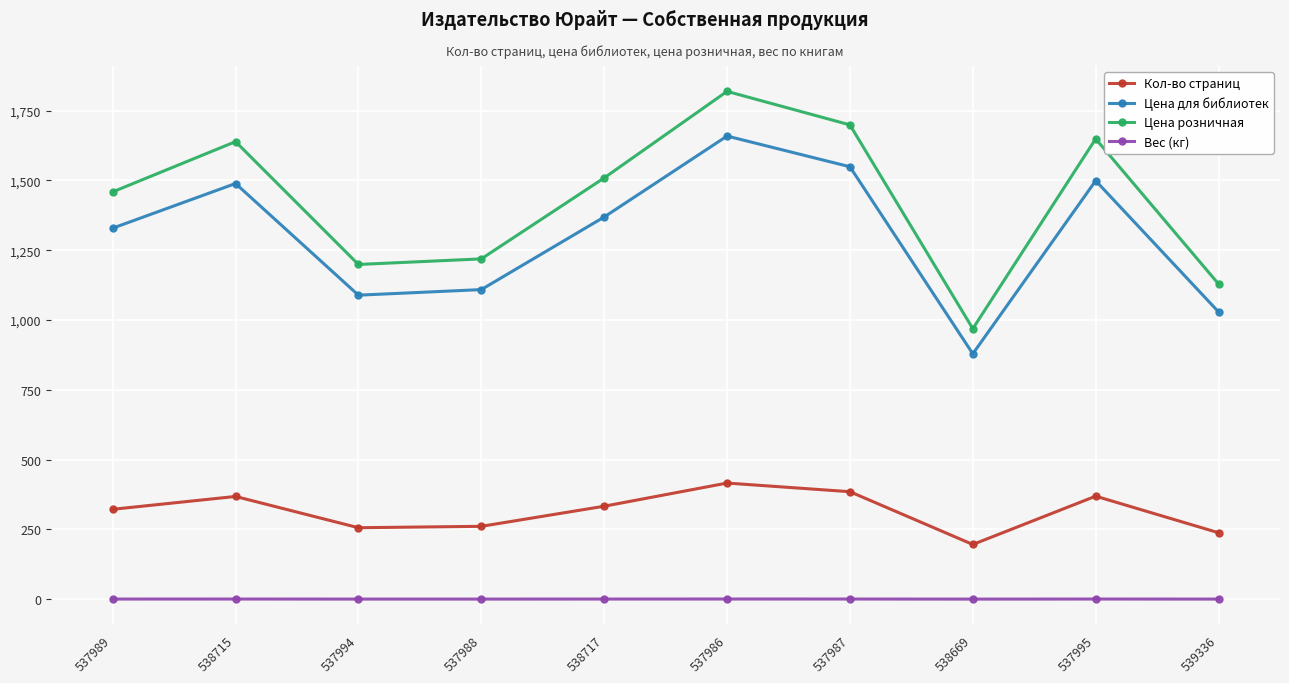

What is the total value across all series at 537987?

3633.6